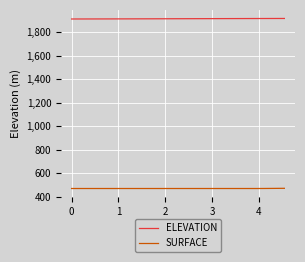

Which series has the largest total across all categories?

ELEVATION